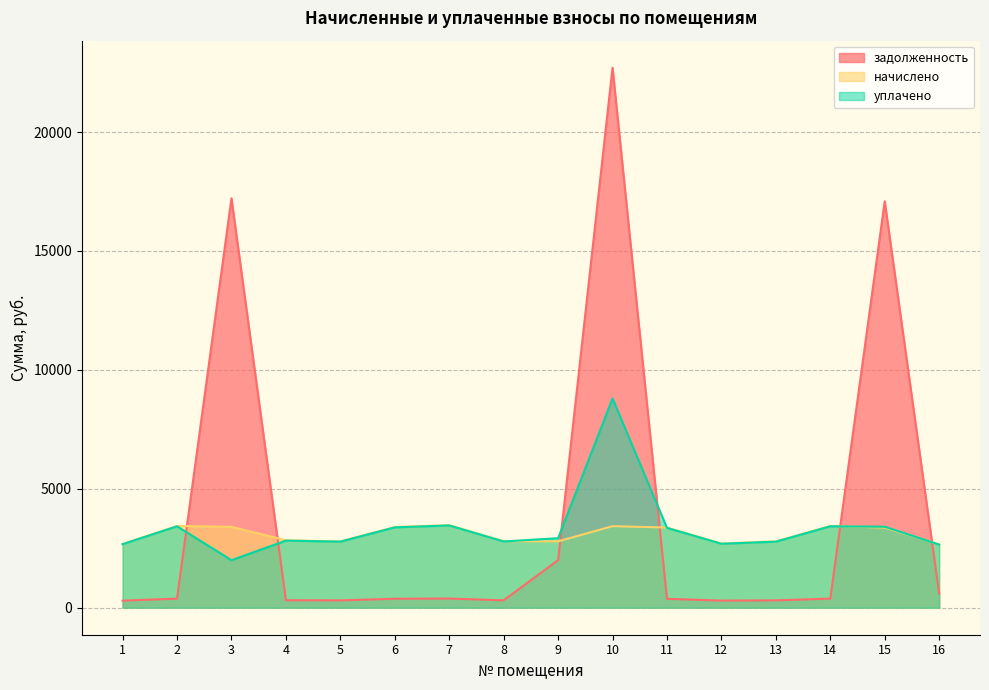

Does the chart display data point markers on the line(s)?

No